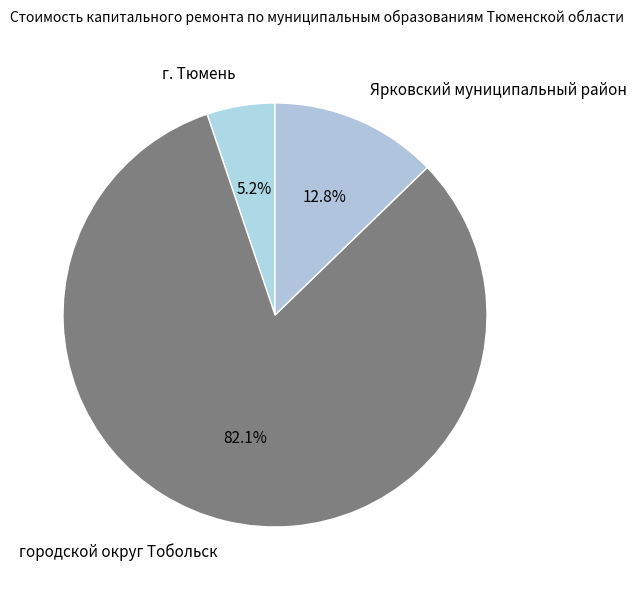

Count the number of slices in the pie.

3